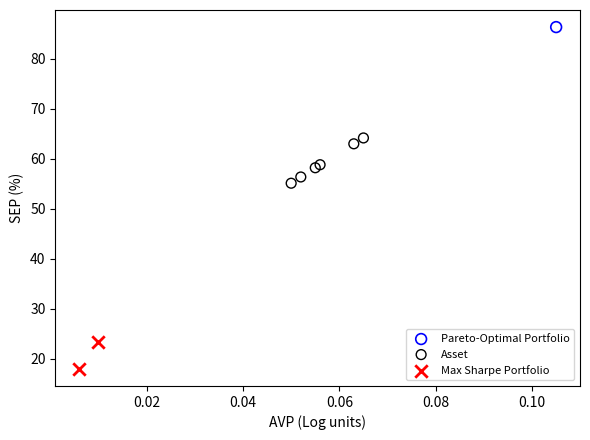

Which series reaches the maximum Y coordinate?

Pareto-Optimal Portfolio